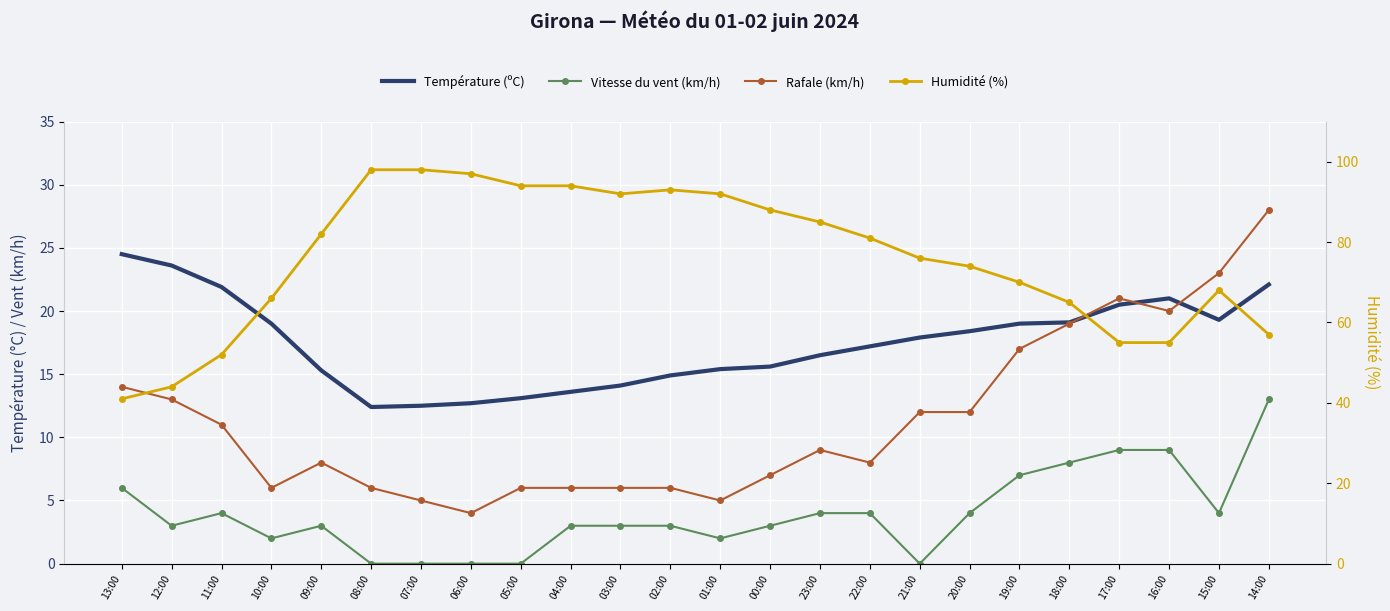

True or false: Humidité (%) and Température (ºC) cross at least once.

False